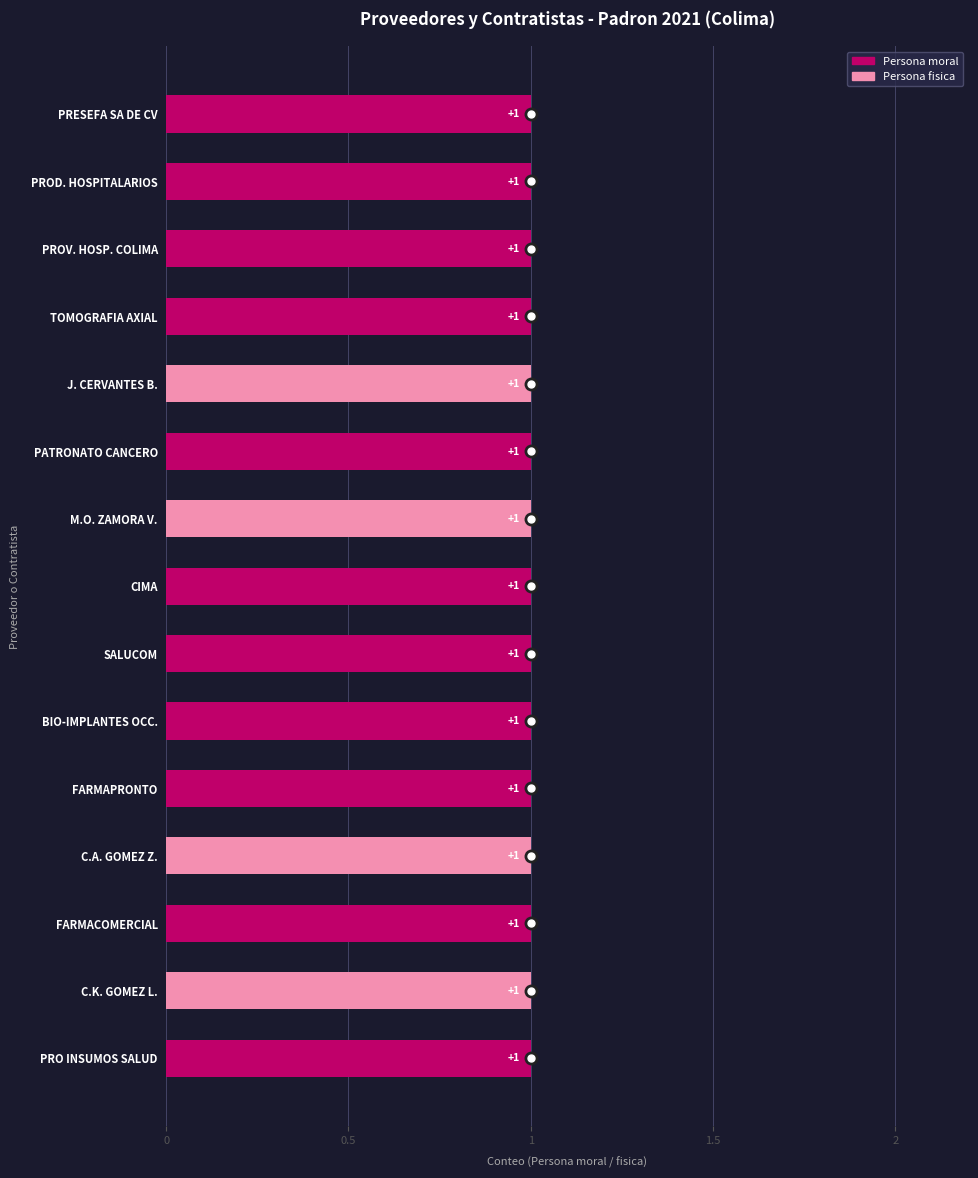

The value of Persona moral at PROD. HOSPITALARIOS is 2. True or false?

False